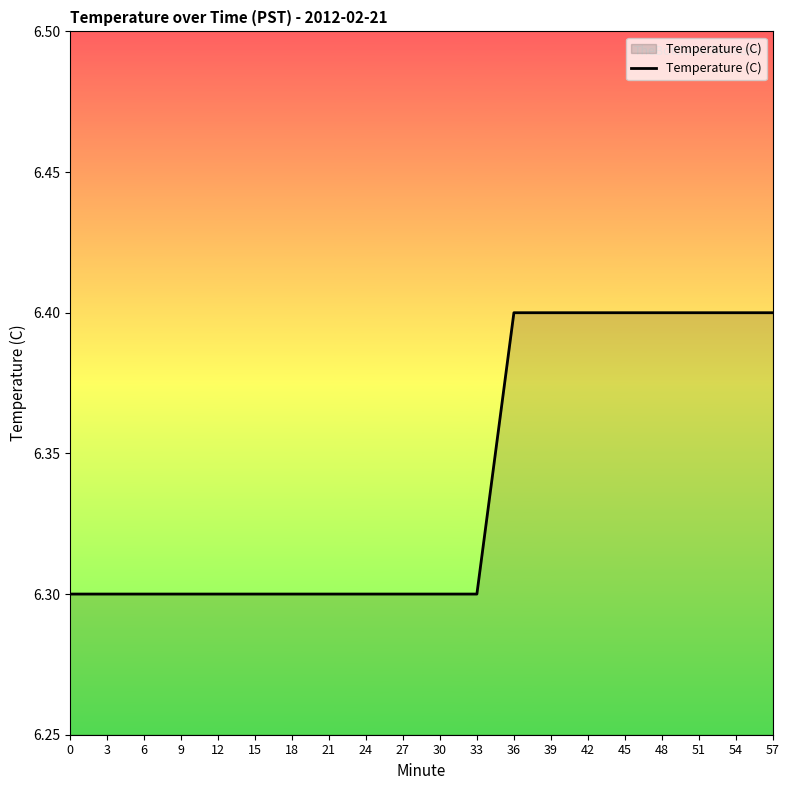

Does the chart display data point markers on the line(s)?

No